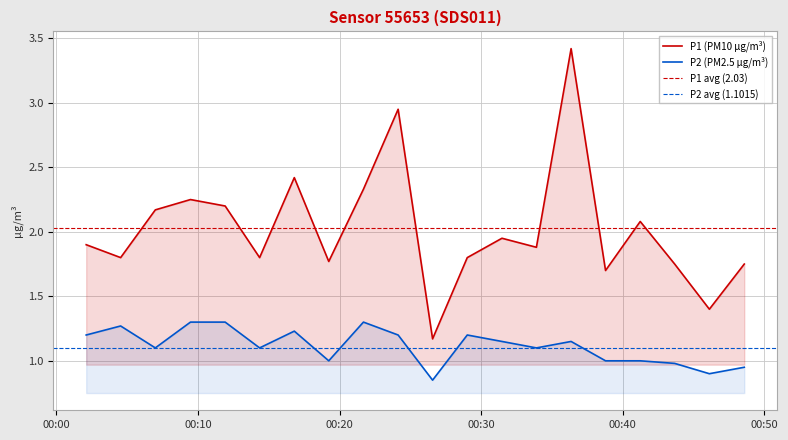

True or false: P2 has a value of 0.3 at 2023-12-29T00:24:08.

False